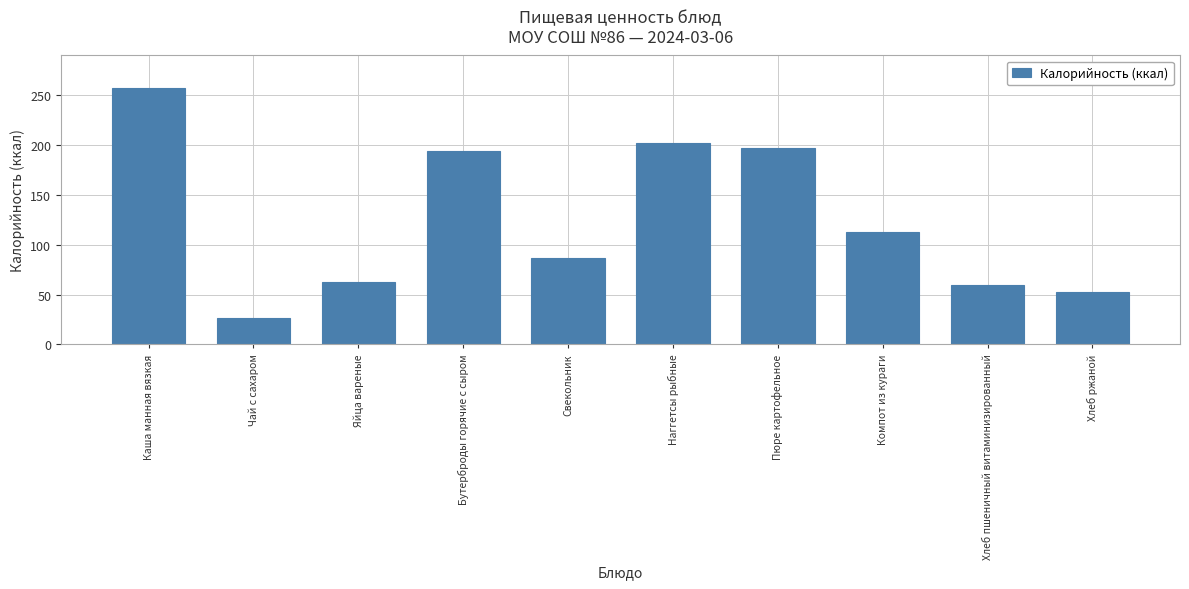

At which label does the data first exceed 112?

Каша манная вязкая